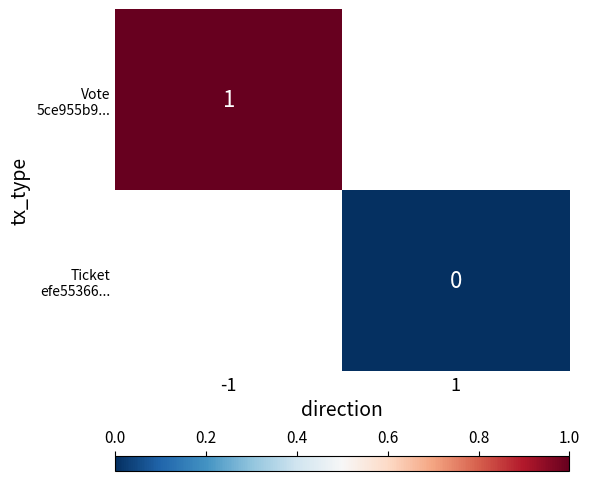

Which series has the largest range (max minus min)?

Vote 5ce955b9...